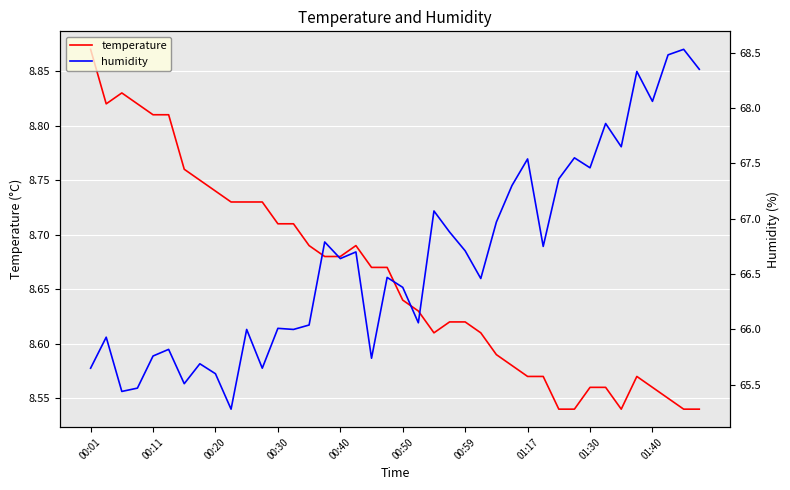

How many interior local valleys does the temperature series have?

3